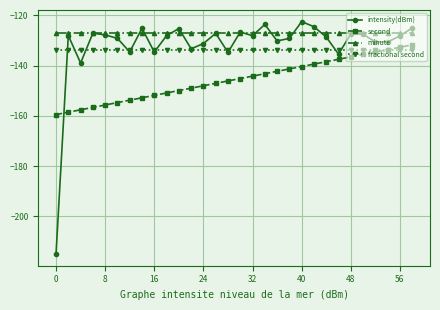

After their last crossing, which series has the higher values: intensity(dBm) or second?

intensity(dBm)